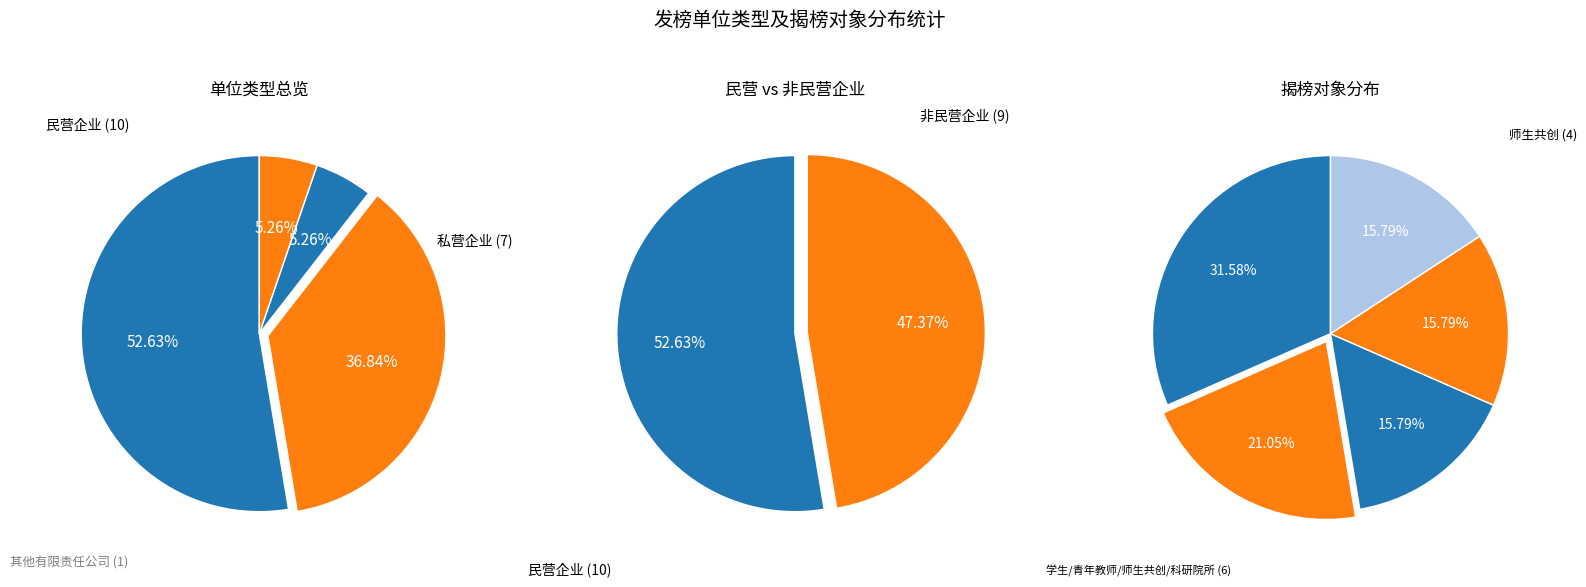

What is the change in value from 私营企业 to 其他有限责任公司?

-6